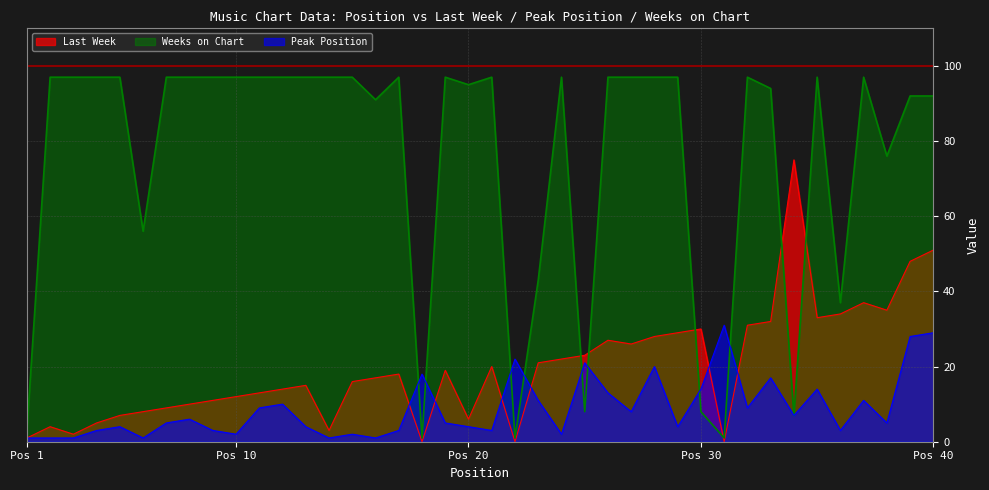

What is the difference between the highest and lowest values at 18?

18